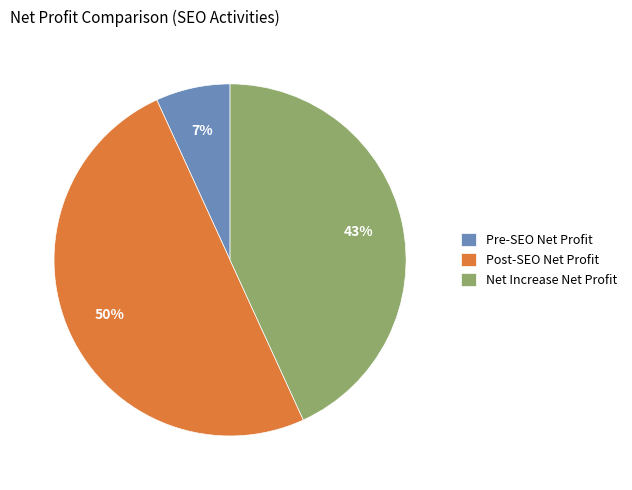

Rank the categories by value from highest to lowest.

Post-SEO Net Profit, Net Increase Net Profit, Pre-SEO Net Profit